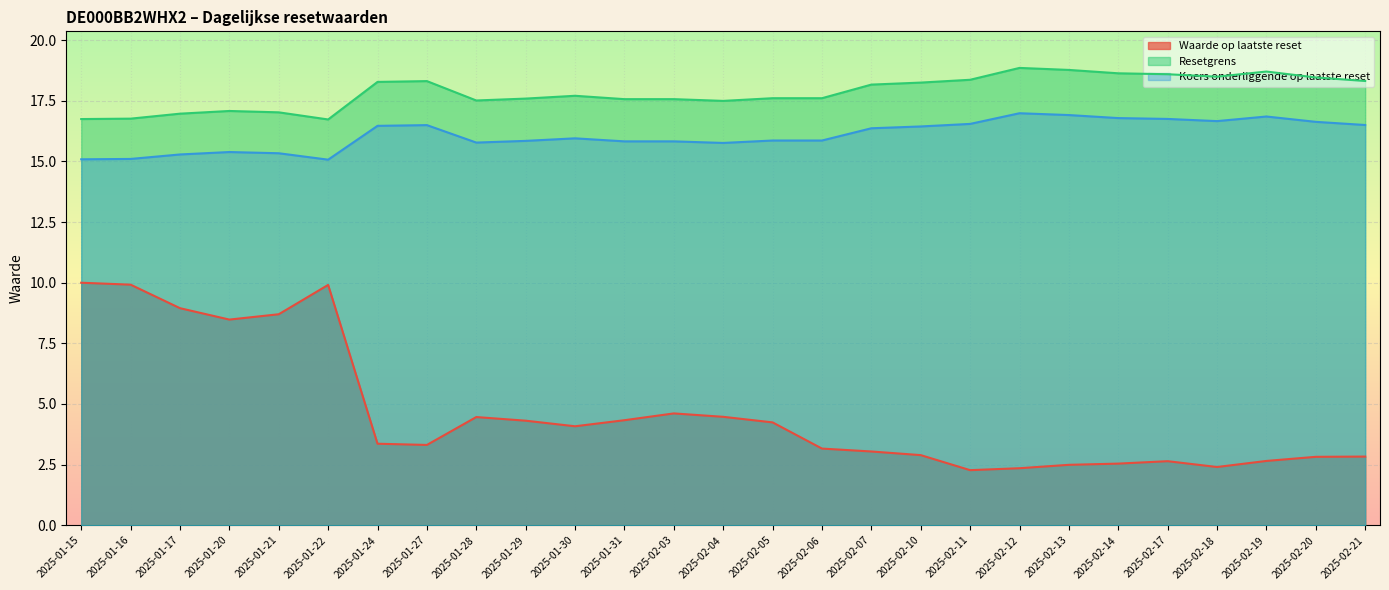

What is the highest value of the Waarde op laatste reset series?

10.0